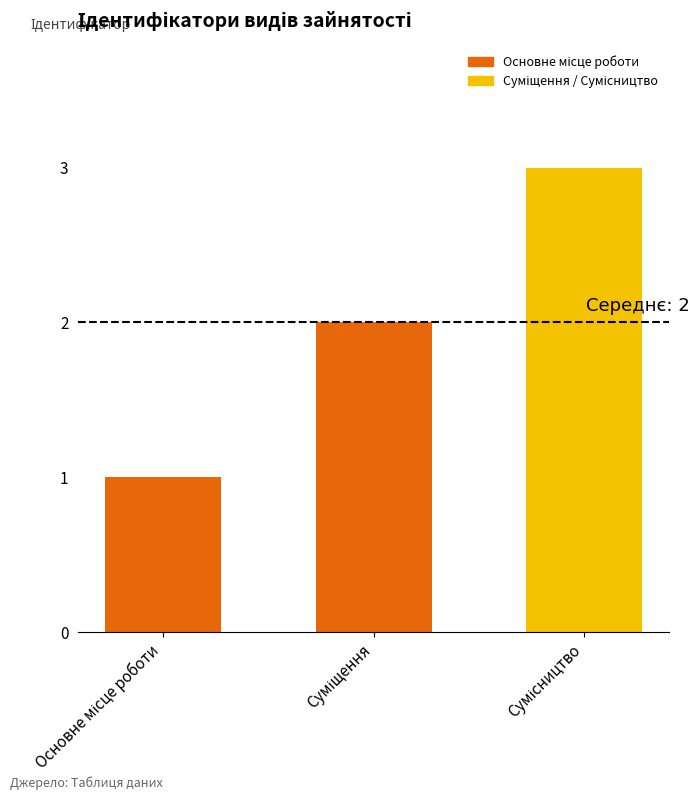

What is the difference between the second highest and minimum values?

1